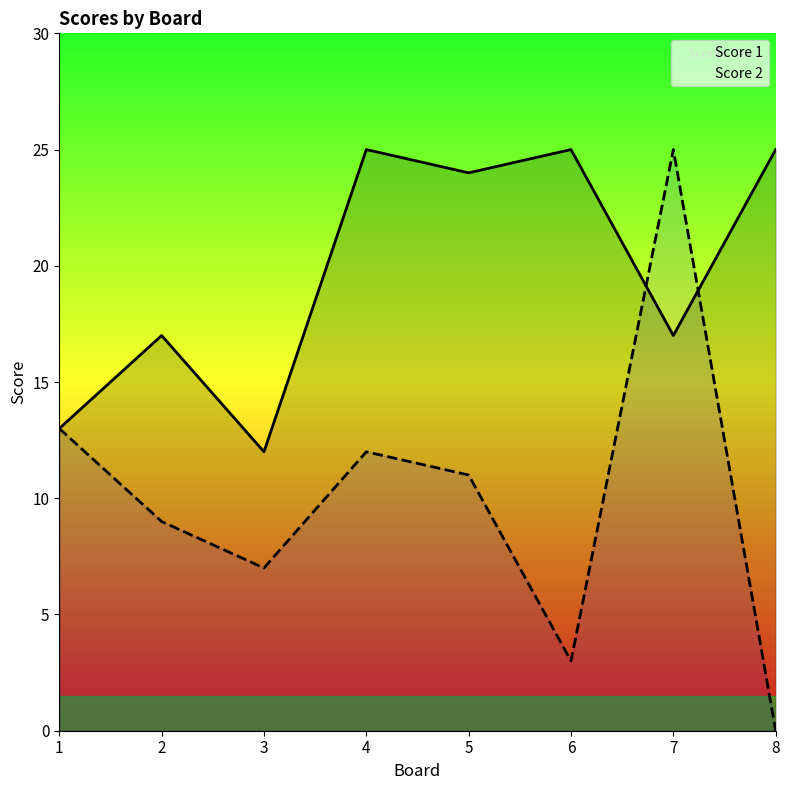

Does the chart have visible grid lines?

No